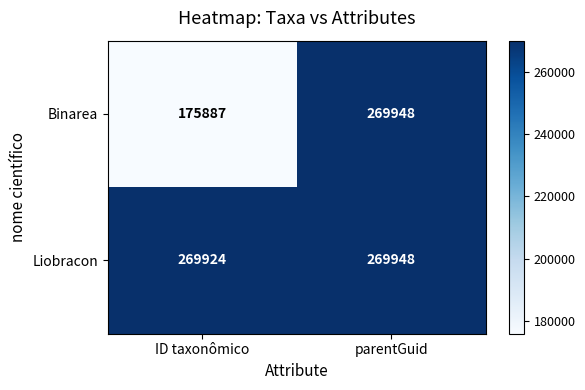

What is the difference between the Binarea values at parentGuid and ID taxonômico?

94061